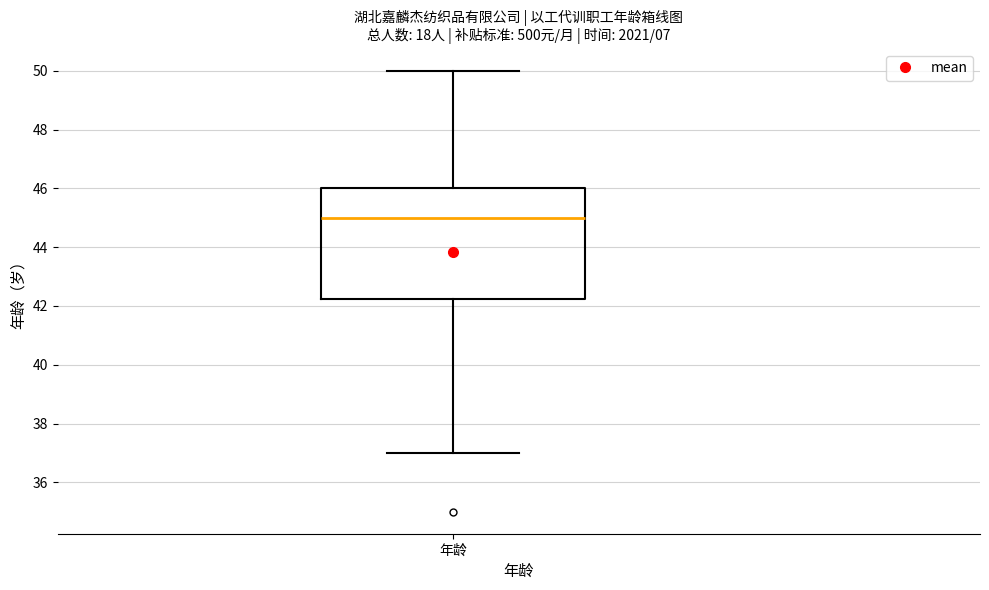

Transcribe this box plot: give where the median line is, the range the box spans, and where the two whiskers end, as read against the y-axis. The values are not printed on the chart, so give them approximately, as read against the axis.

median 45.0, box 42.2 to 46.0, whiskers 37.0 to 50.0